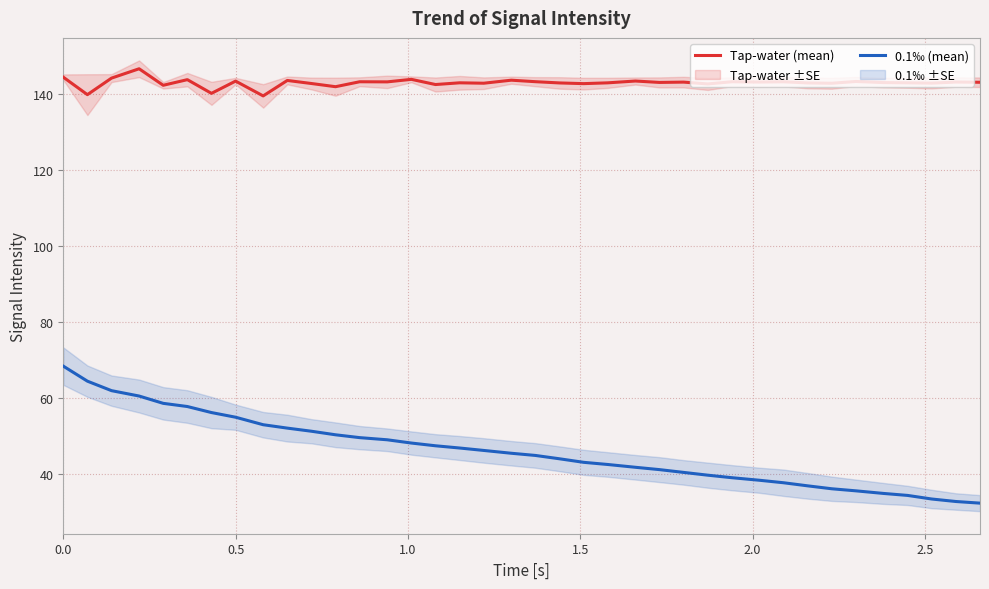

What is the difference between the maximum and minimum values in the 0.1‰ (mean) series?

36.0